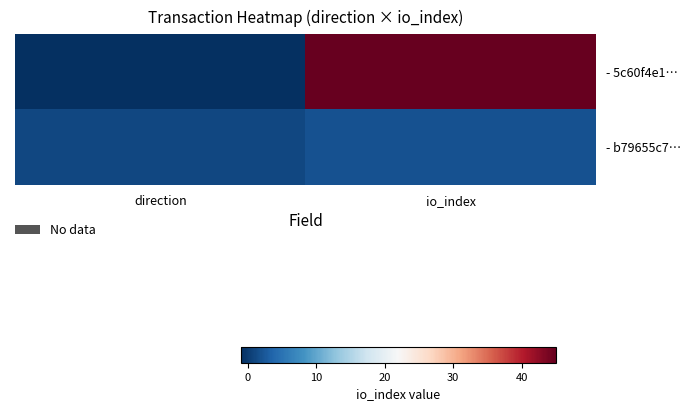

At which category does the chart reach its peak across all series?

io_index